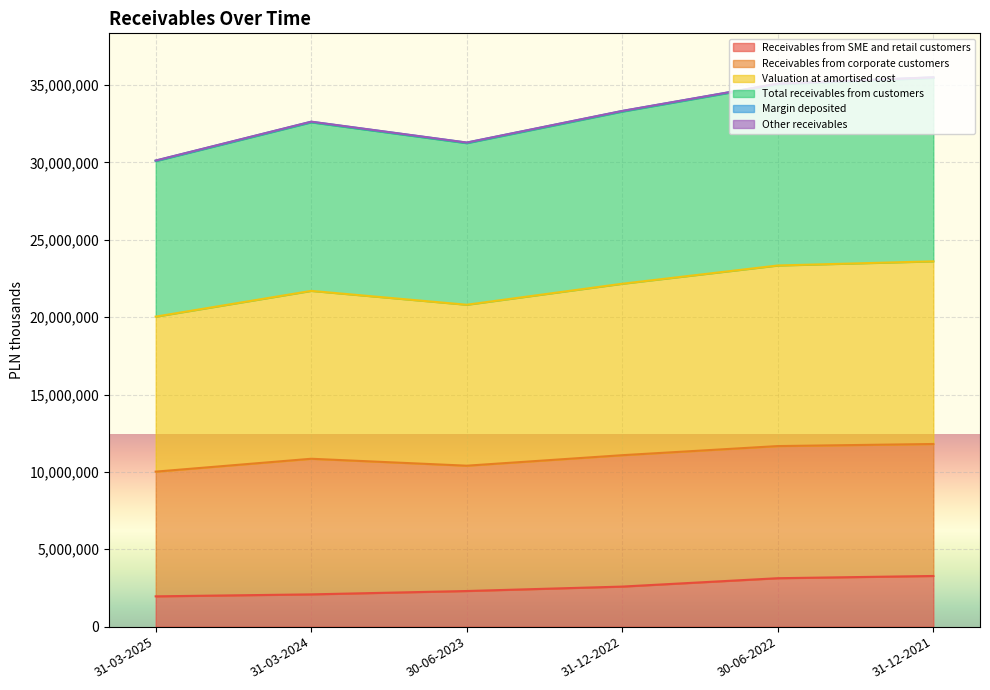

True or false: Receivables from SME and retail customers has more than 2 points higher than both neighbors.

False